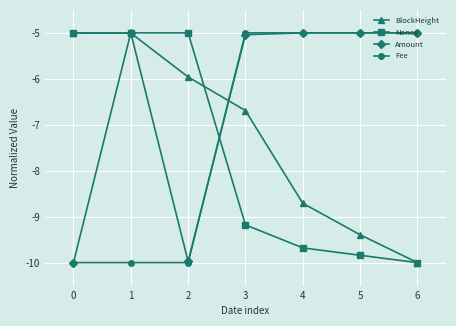

What is the difference between the highest and lowest values at 6?

5.0